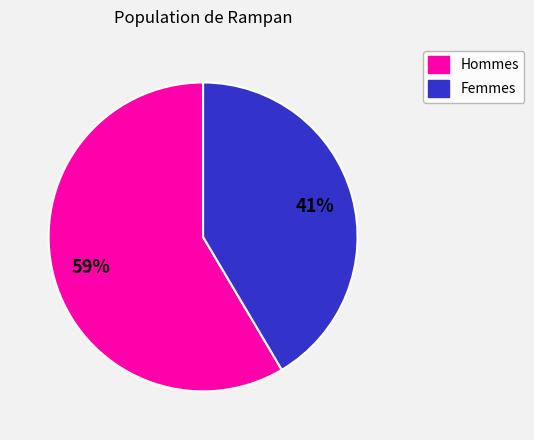

Is there any slice that represents more than half of the pie?

Yes